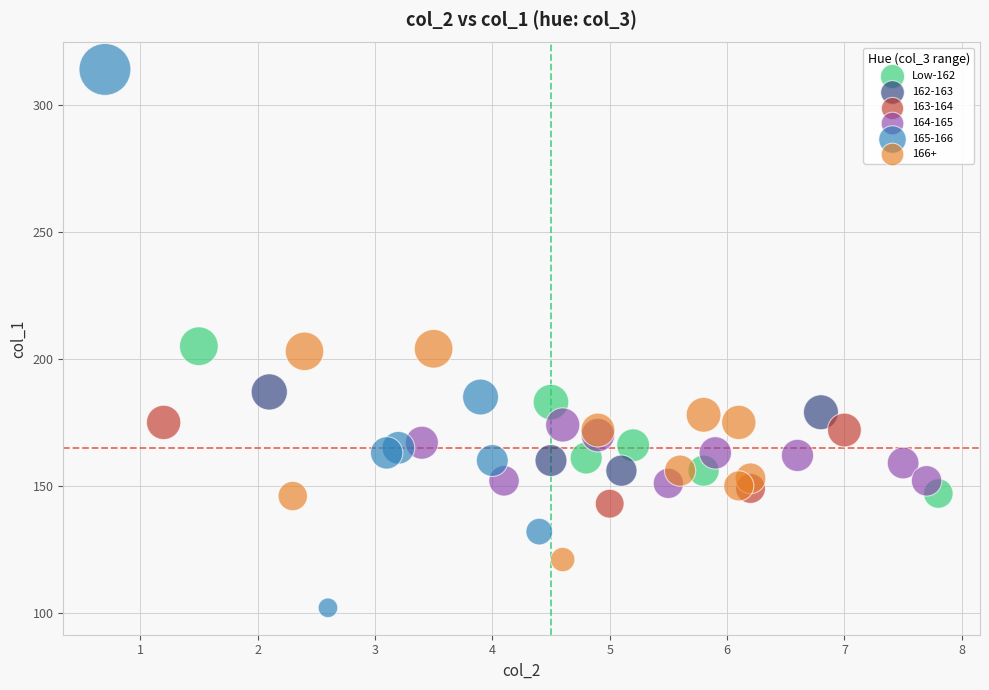

Which series has the widest spread of Y values?

165-166